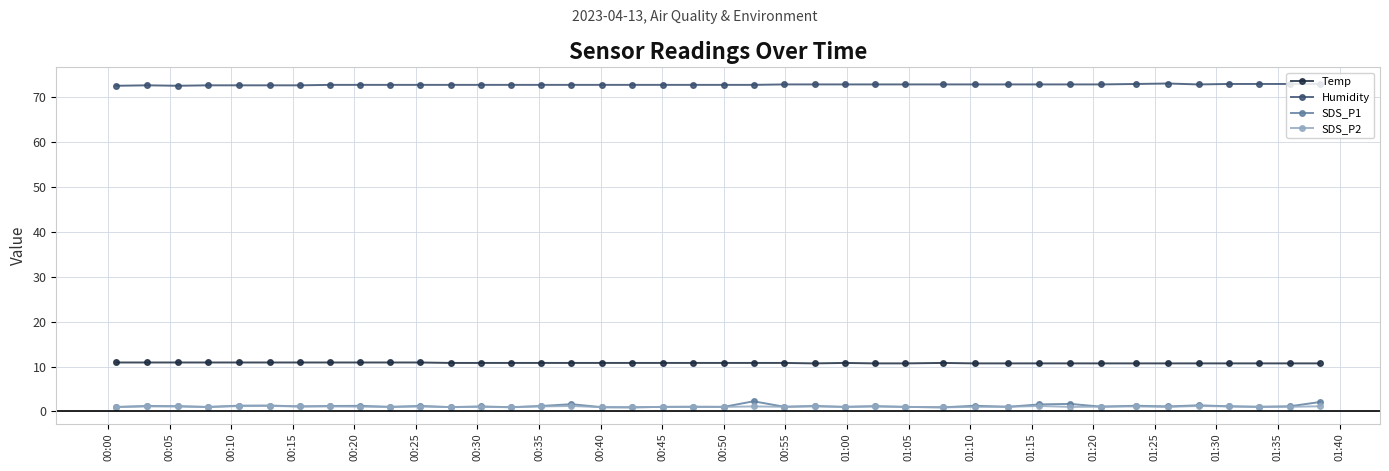

Does the chart have visible grid lines?

Yes